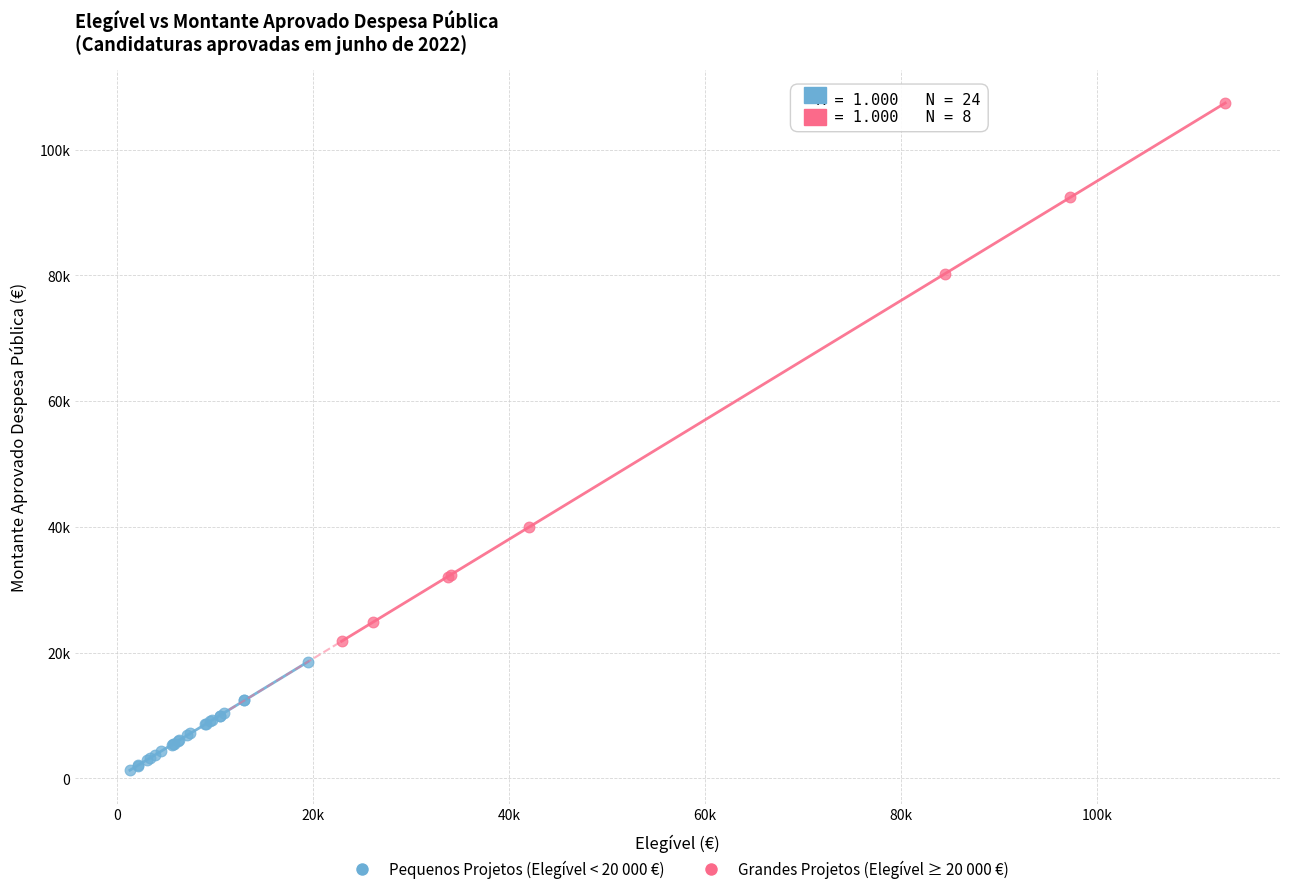

Which series contains the lowest Y value?

Pequenos Projetos (Elegível < 20 000 €)